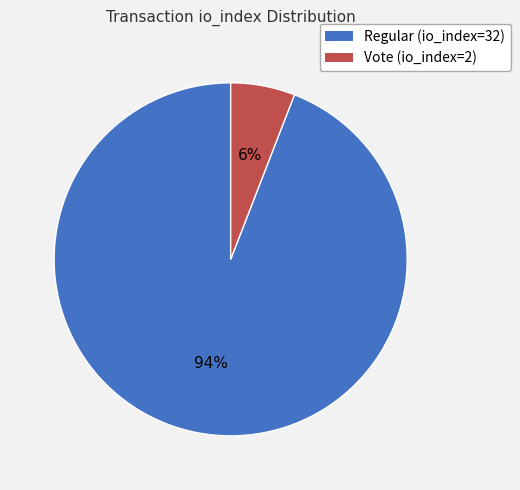

Which has a higher value, Vote (io_index=2) or Regular (io_index=32)?

Regular (io_index=32)